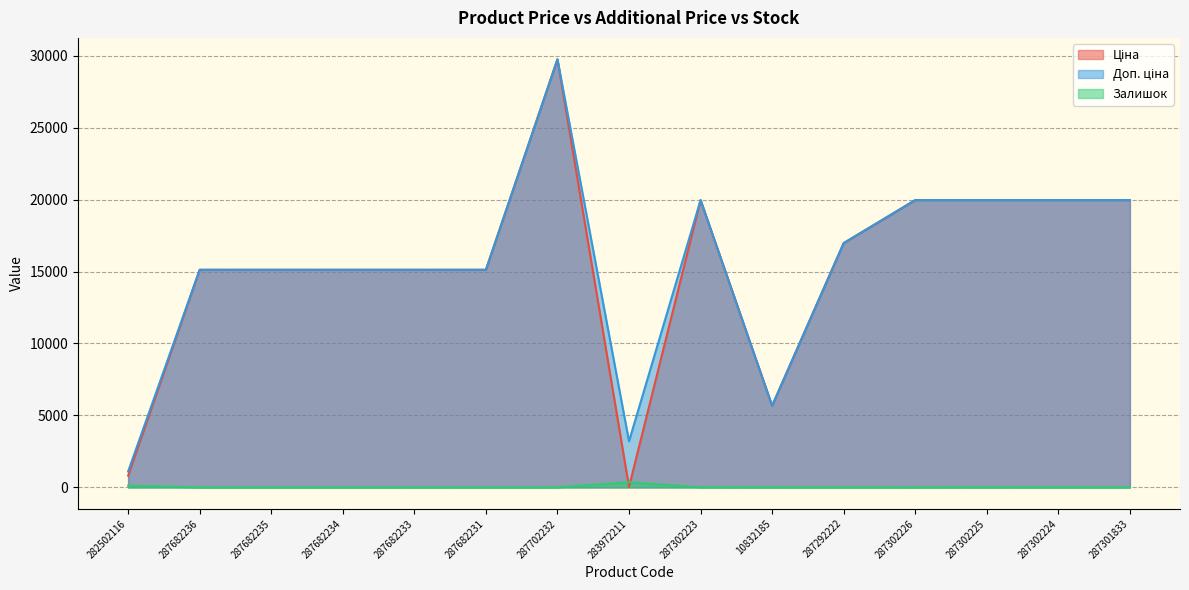

Which series has the largest range (max minus min)?

Ціна